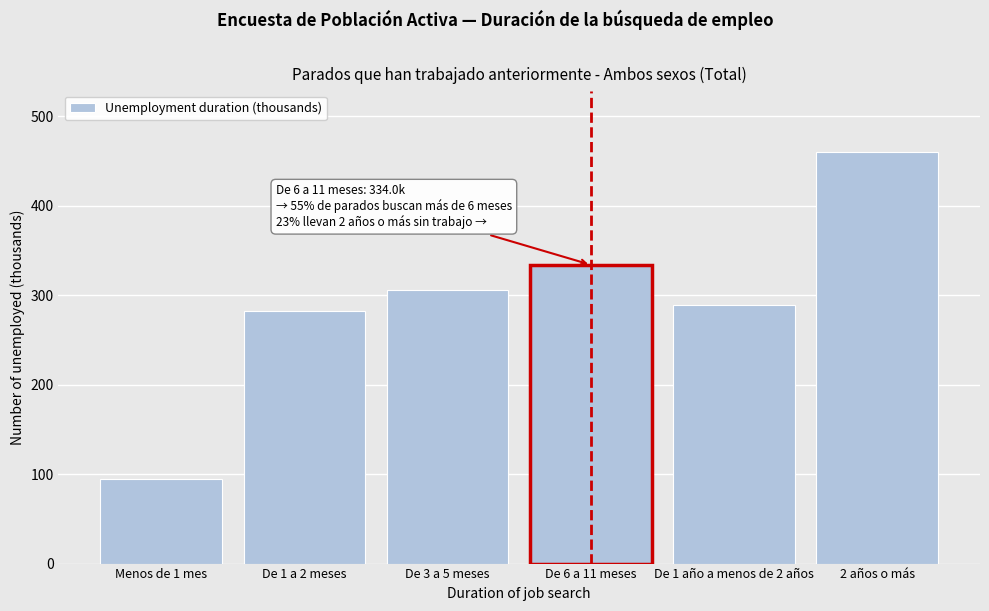

Reading right to left, what are all the values shown in this chart?

2 años o más=459.7	De 1 año a menos de 2 años=289.3	De 6 a 11 meses=334.0	De 3 a 5 meses=305.9	De 1 a 2 meses=282.5	Menos de 1 mes=94.6